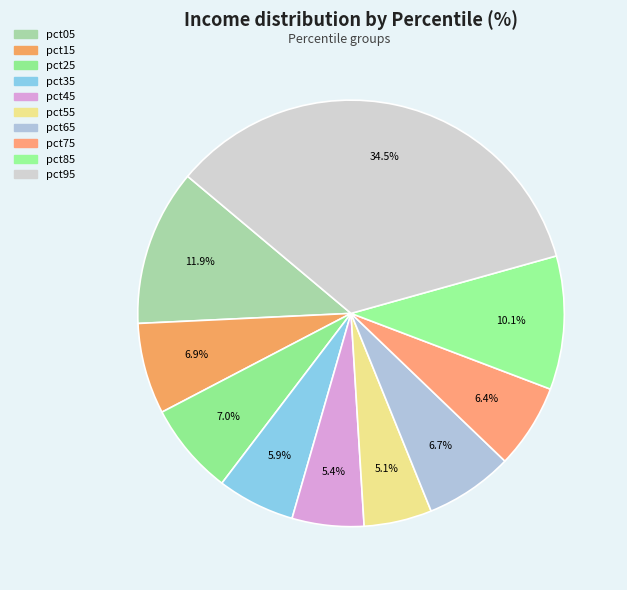

Which has a higher value, pct25 or pct85?

pct85